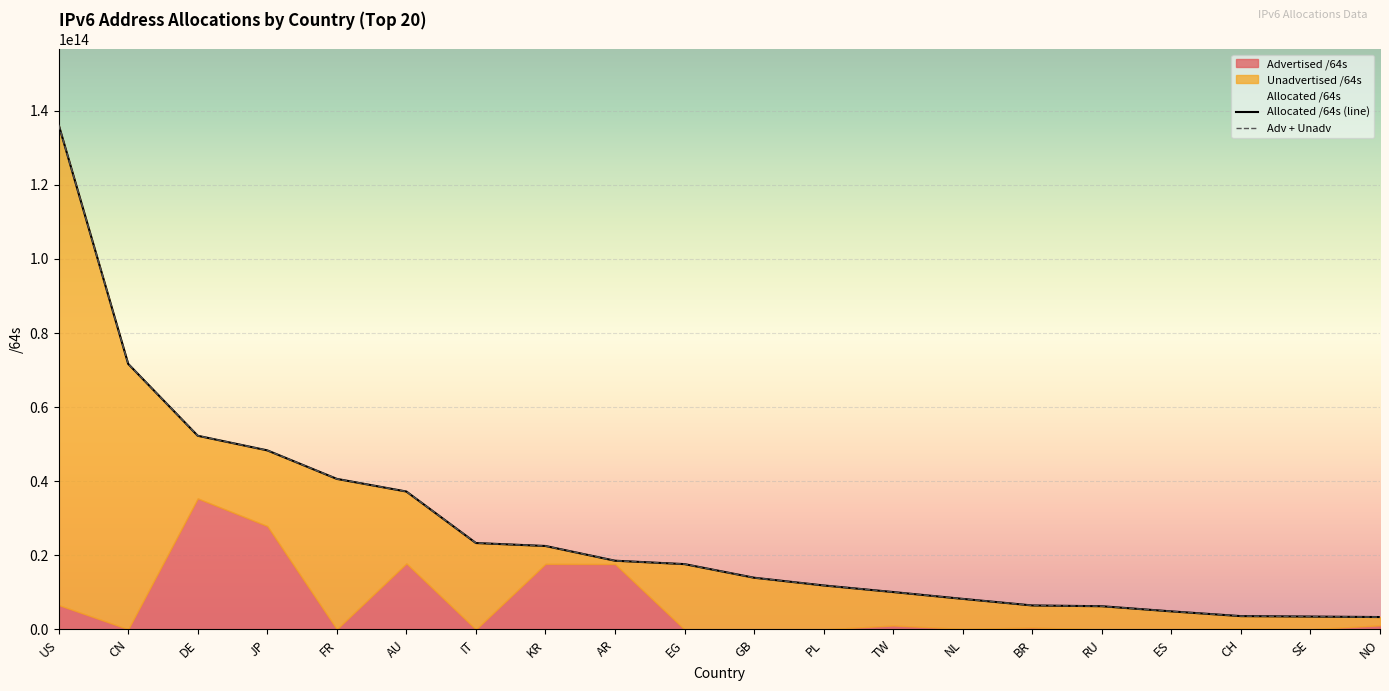

True or false: Allocated /64s (line) and Adv + Unadv intersect in this chart.

False